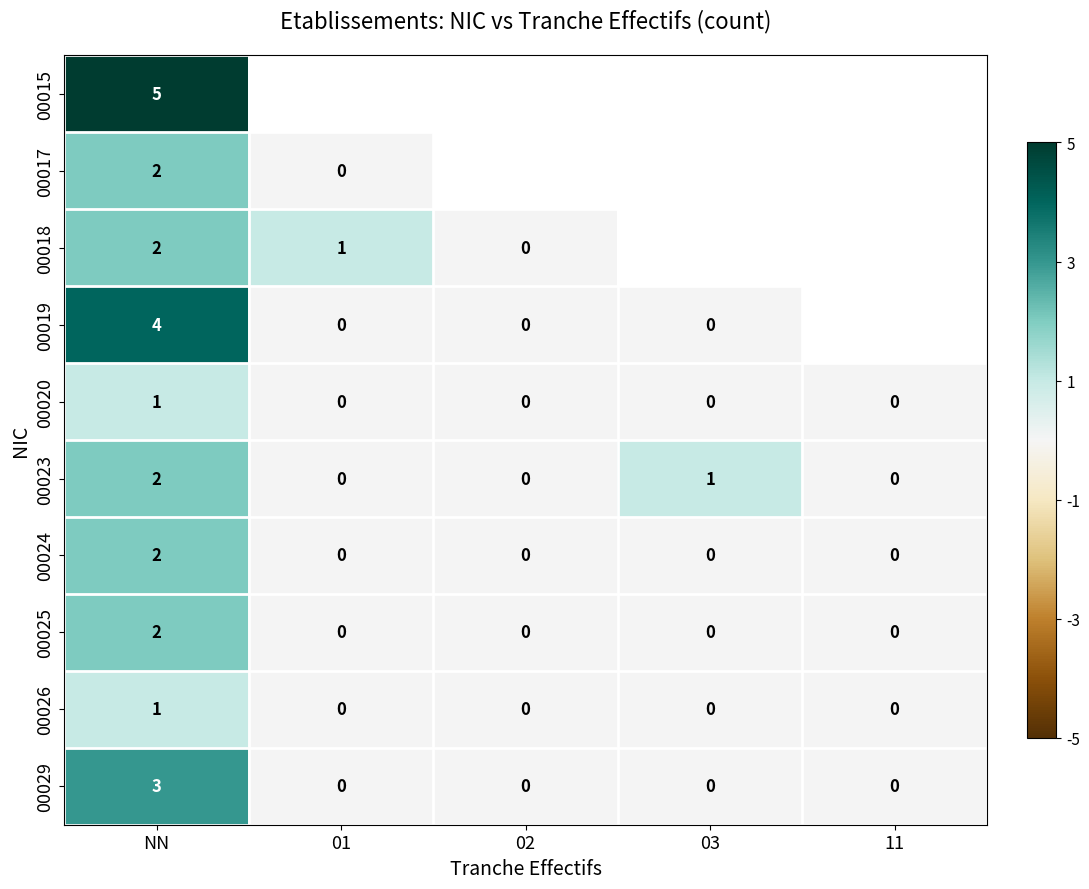

At which label does 00023 reach its peak?

NN